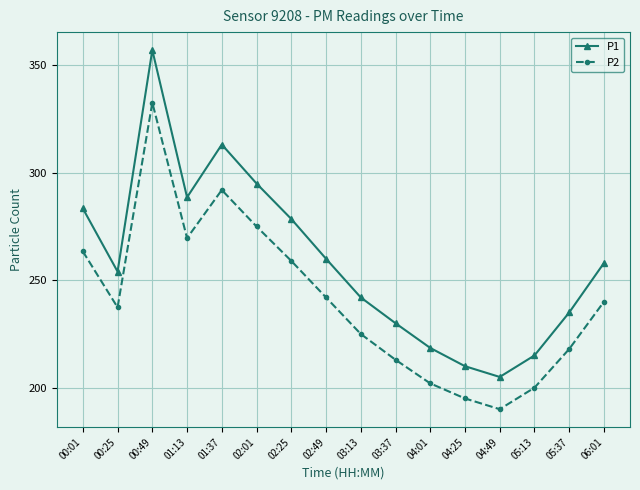

Is it true that P2 equals 165.3 at 00:49?

False